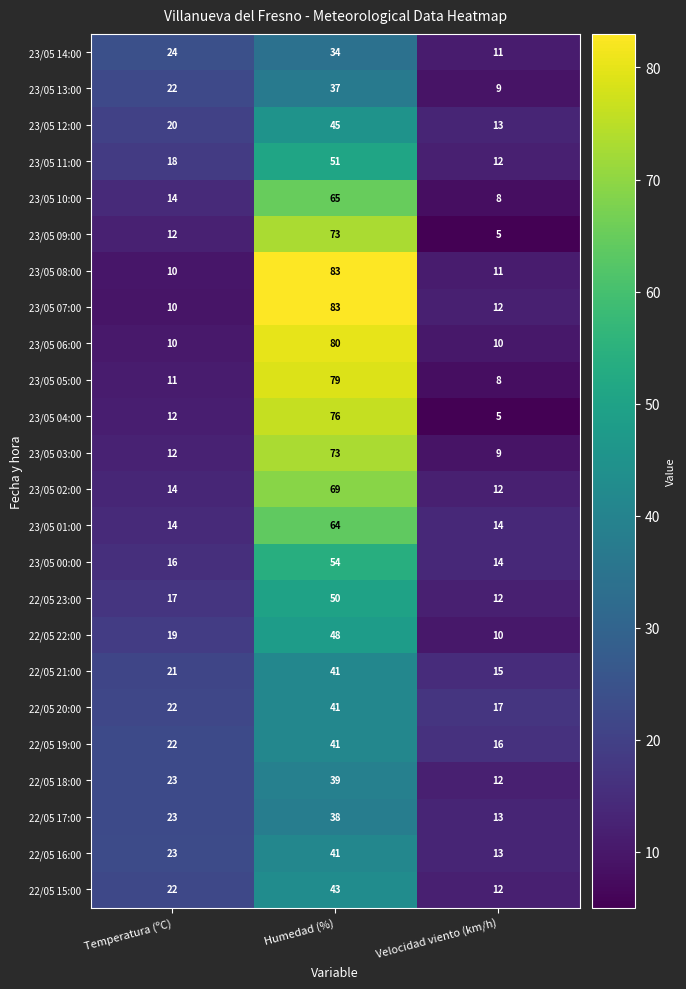

What is the highest value of the 23/05 03:00 series?

73